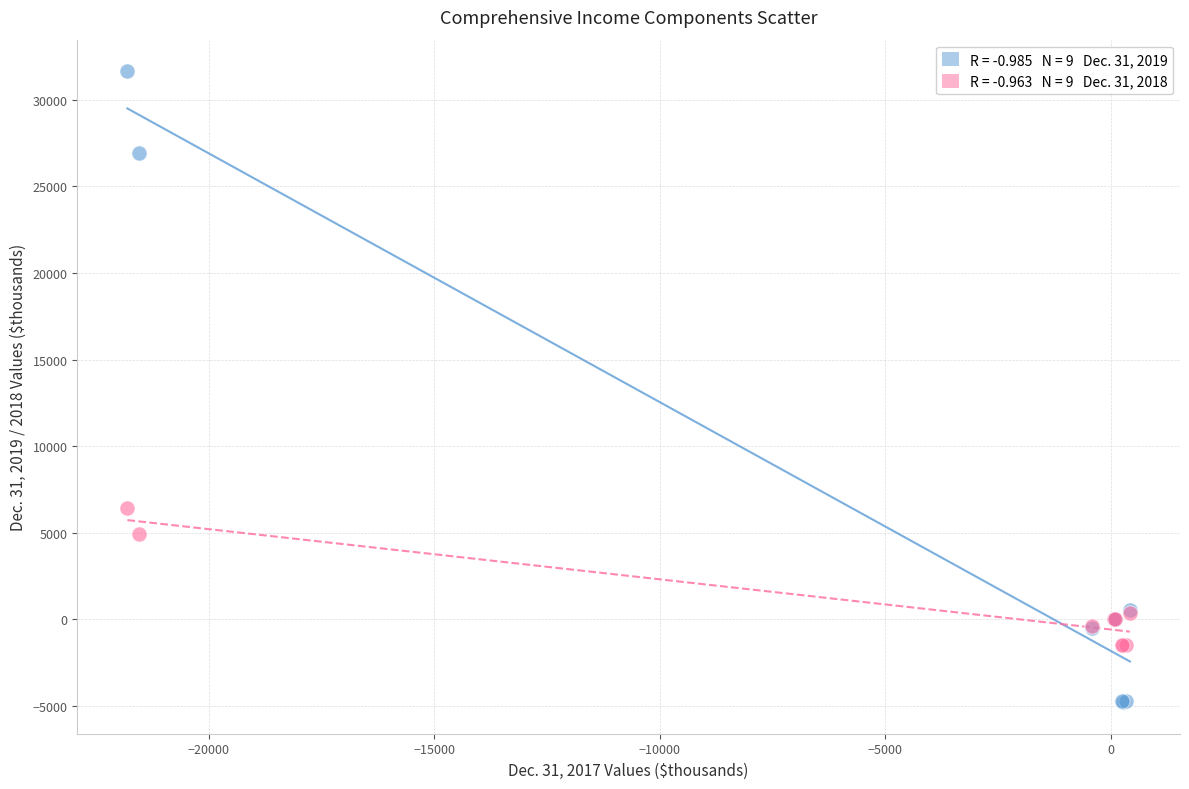

Across all series, what Y value is closest to 13432?

6420